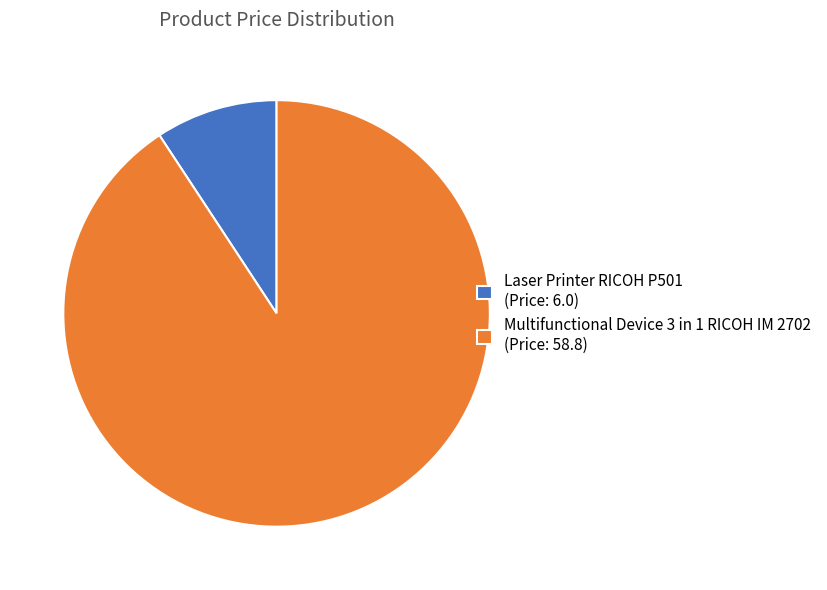

Count the number of slices in the pie.

2